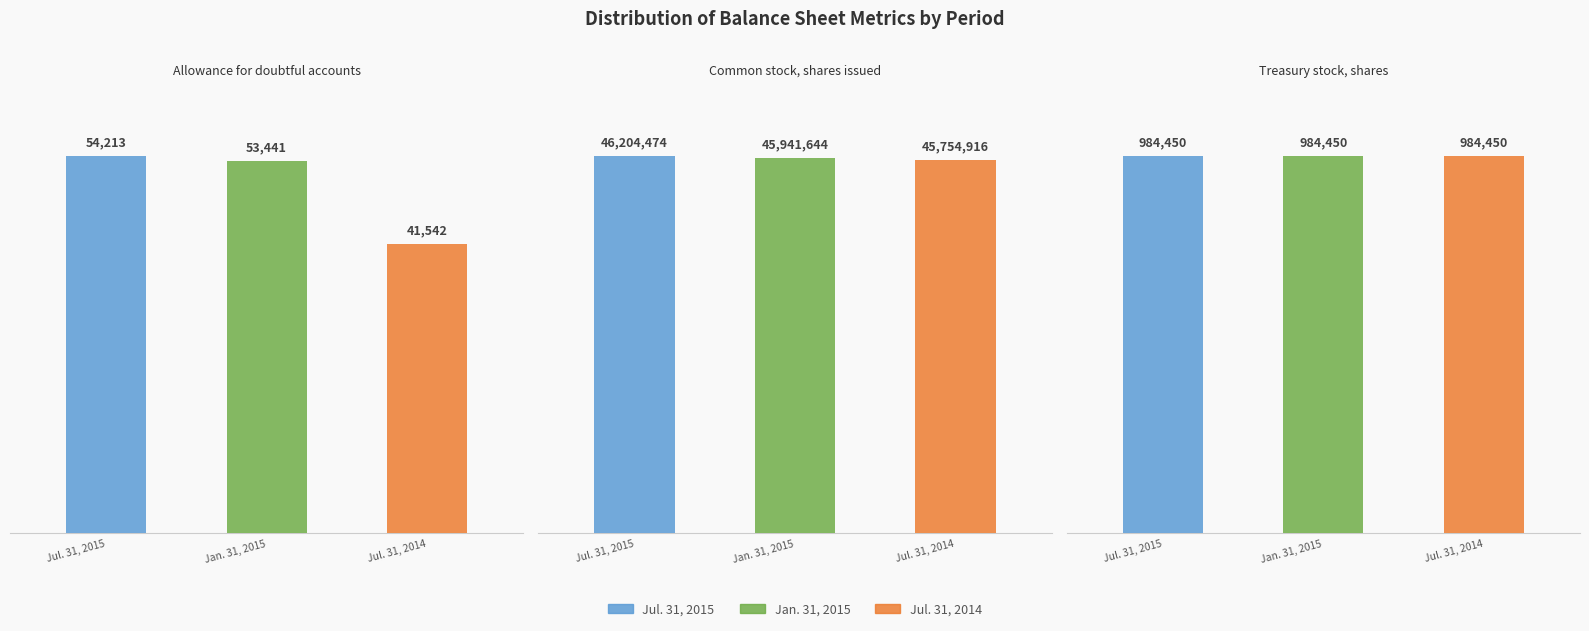

What is the sum of all Jan. 31, 2015 values?

46979535